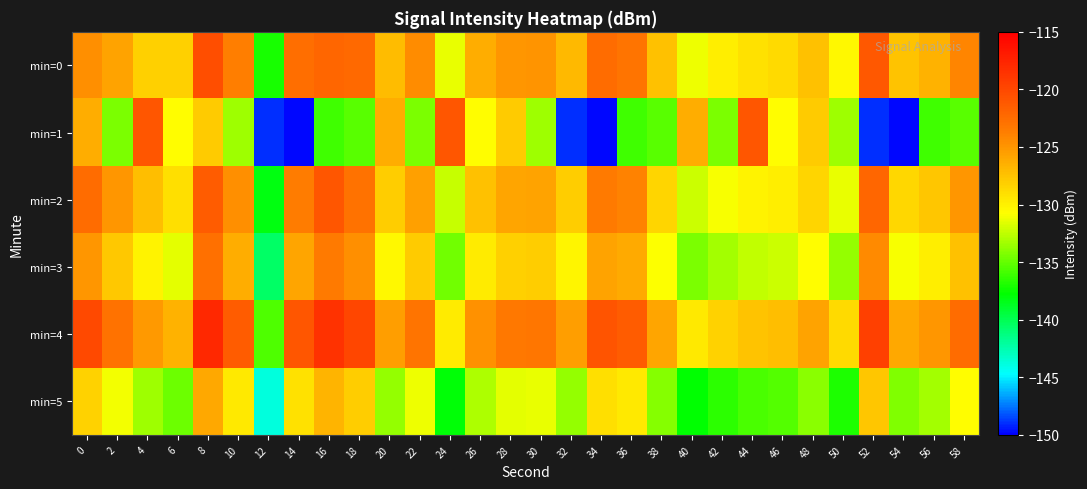

What is the difference between the highest and lowest values at 44?

14.7